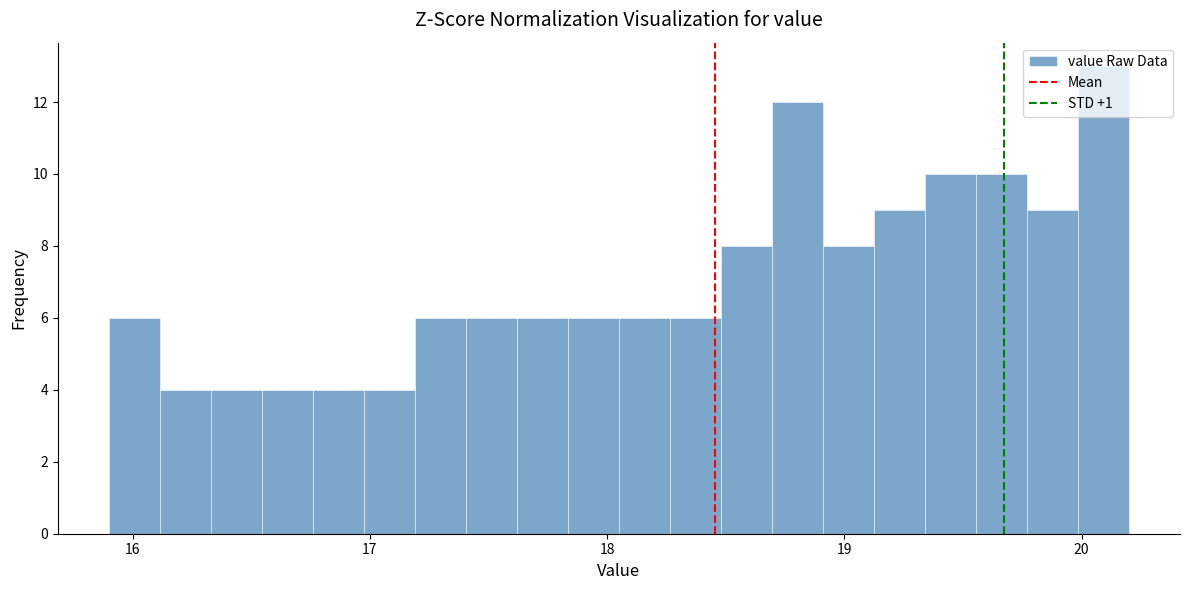

Around what value on the x-axis is the tallest bar? Give the approximate position of its centre, as read against the axis.

20.1